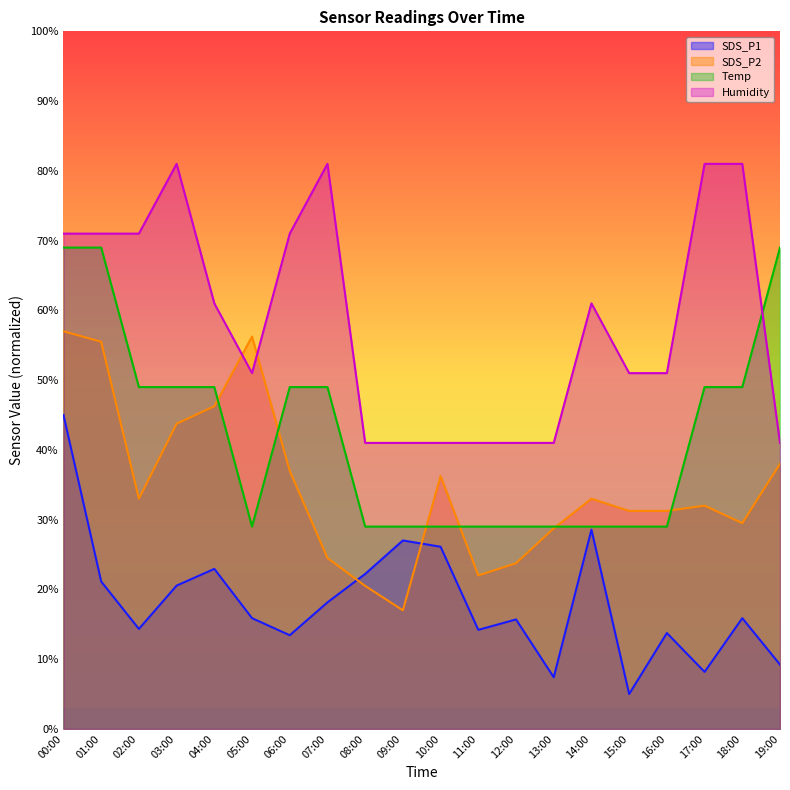

How many interior local peaks does the SDS_P1 series have?

6